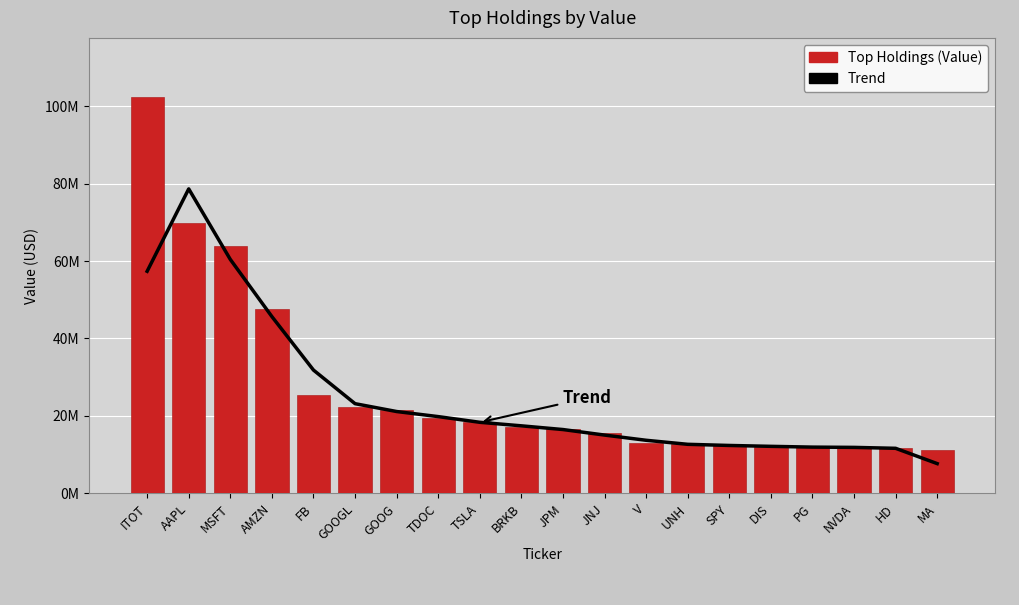

At which category is the sum across all series the highest?

ITOT